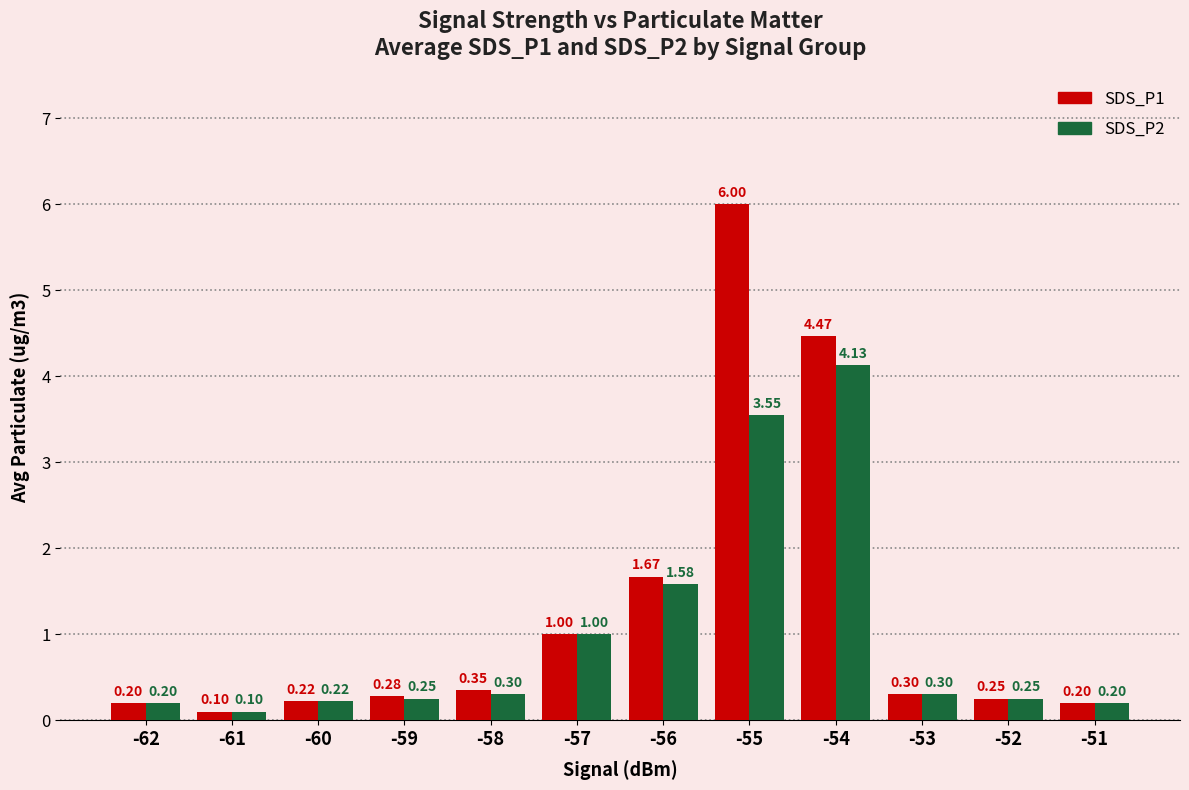

Does the chart contain any negative values?

No